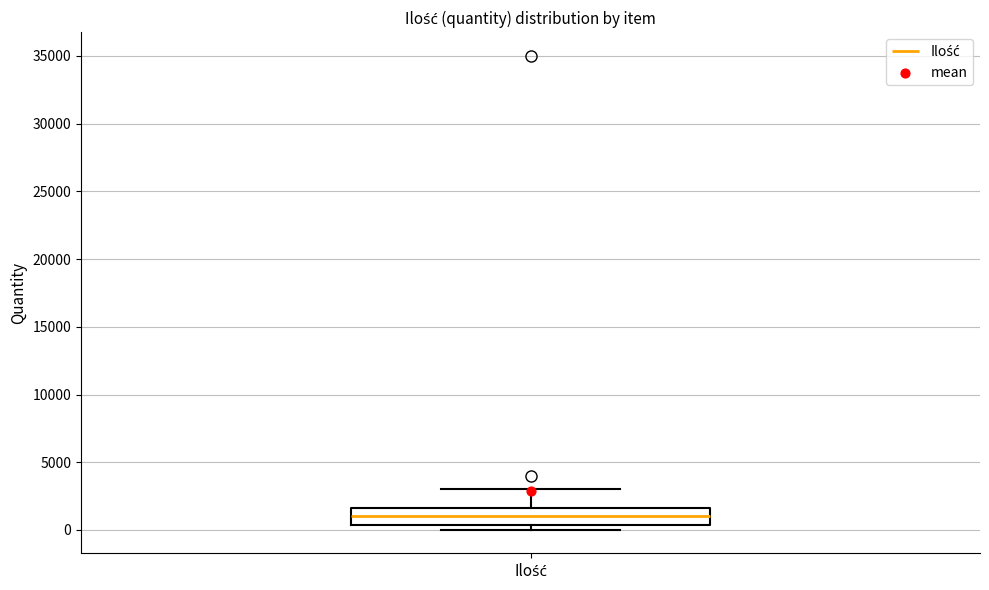

Read this box plot against the y-axis: the position of the median line, the range covered by the box, and the ends of both whiskers. The values are not printed on the chart, so give them approximately, as read against the axis.

median 1000, box 500 to 1500, whiskers 0 to 3000